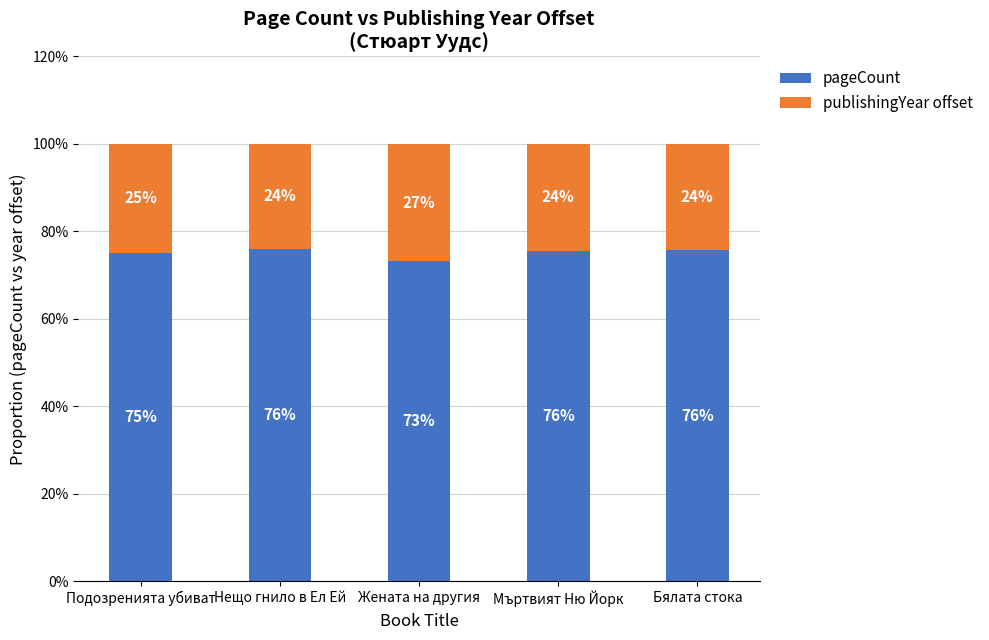

What are all the series names shown in the legend?

pageCount, publishingYear offset